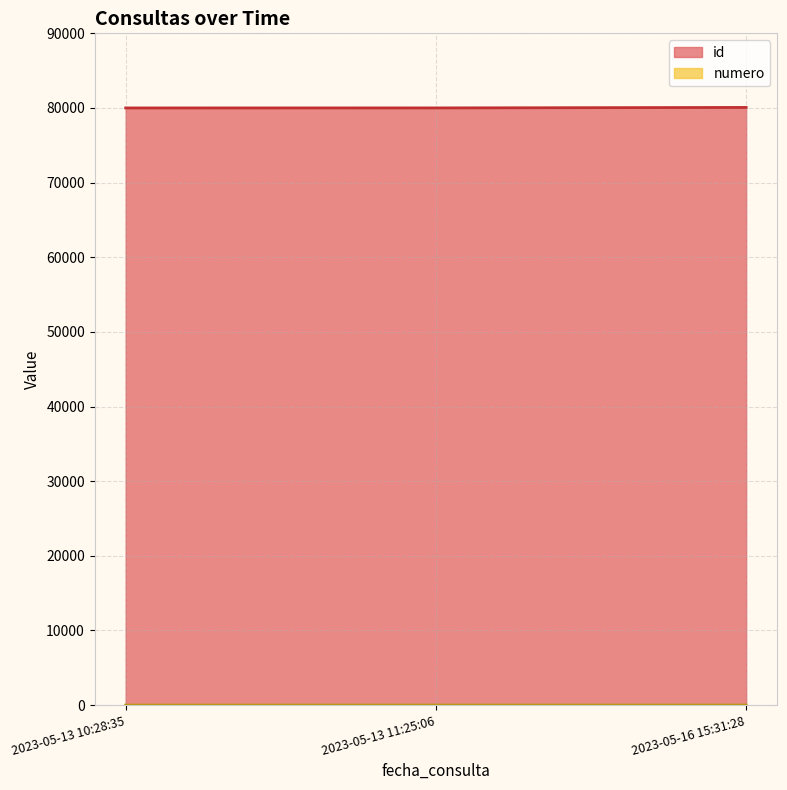

What is the difference between the maximum and second lowest values in the numero series?

1